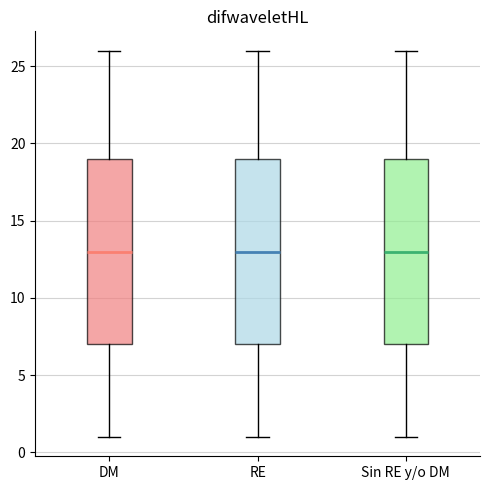

Reading left to right, read every box against the y-axis: the position of its median line, the range the box covers, and the ends of its whiskers. The values are not printed on the chart, so give them approximately, as read against the axis.

DM: median 13, box 7 to 19, whiskers 1 to 26
RE: median 13, box 7 to 19, whiskers 1 to 26
Sin RE y/o DM: median 13, box 7 to 19, whiskers 1 to 26